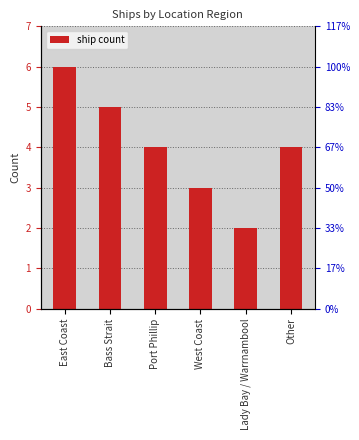

What is the average value?

4